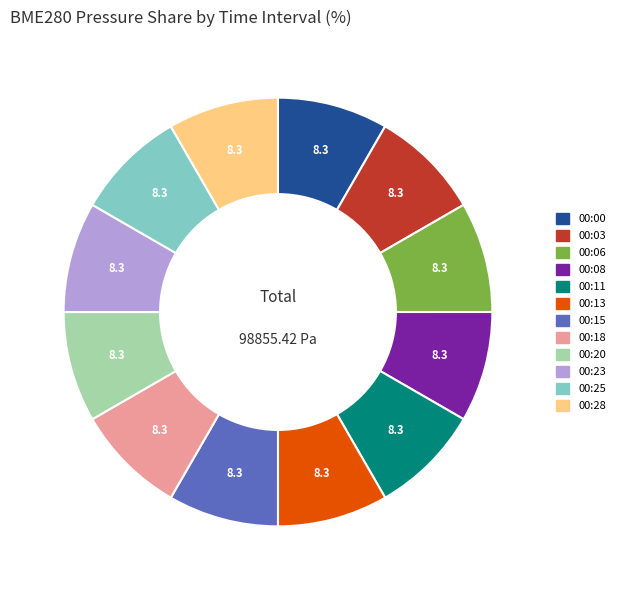

Is there a majority slice in this chart?

No